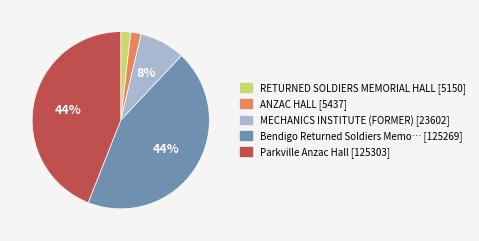

How many segments does this pie chart have?

5